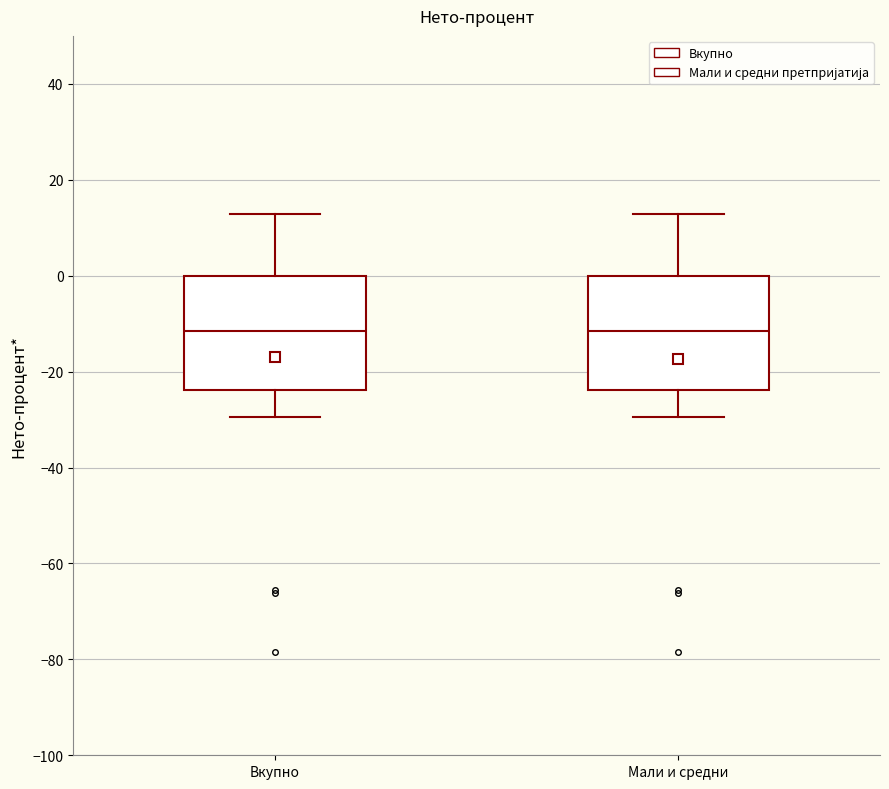

Reading left to right, read every box against the y-axis: the position of its median line, the range the box covers, and the ends of its whiskers. The values are not printed on the chart, so give them approximately, as read against the axis.

Вкупно: median -12, box -24 to 0, whiskers -30 to 12
Мали и средни: median -12, box -24 to 0, whiskers -30 to 12